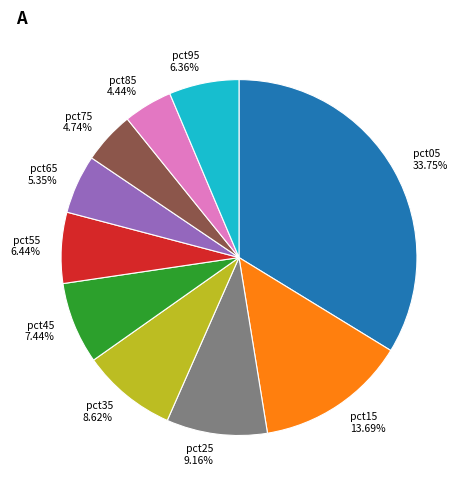

Do pct35 and pct65 together represent more than half of the pie?

No